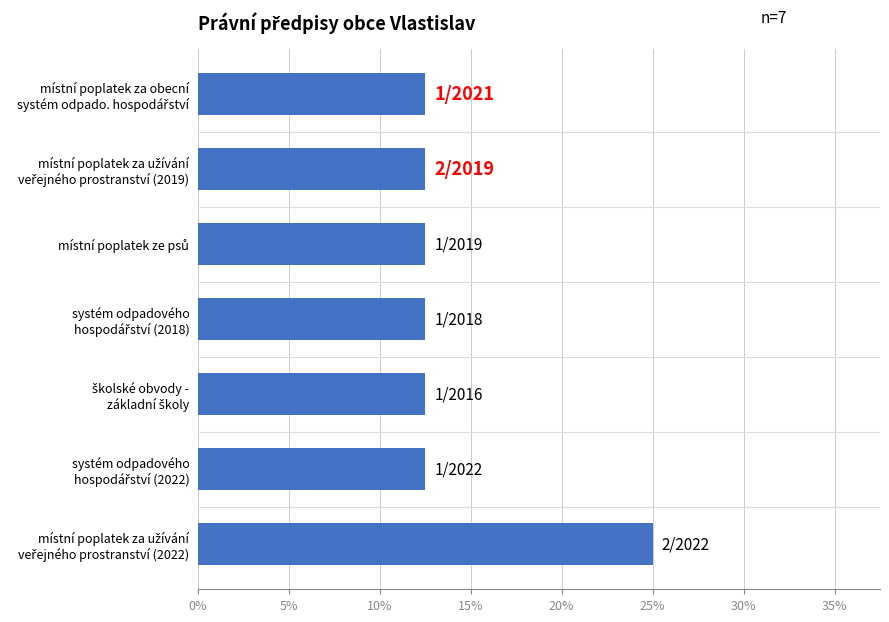

What is the average value?

14.3